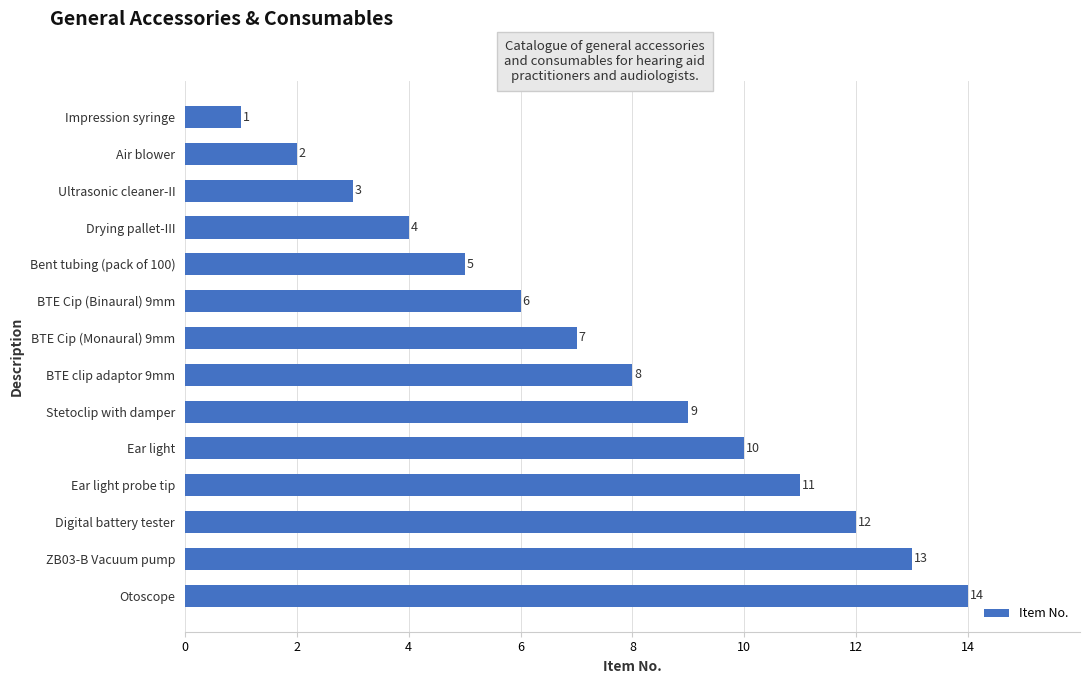

List the labels in order of value, largest first.

Otoscope, ZB03-B Vacuum pump, Digital battery tester, Ear light probe tip, Ear light, Stetoclip with damper, BTE clip adaptor 9mm, BTE Cip (Monaural) 9mm, BTE Cip (Binaural) 9mm, Bent tubing (pack of 100), Drying pallet-III, Ultrasonic cleaner-II, Air blower, Impression syringe